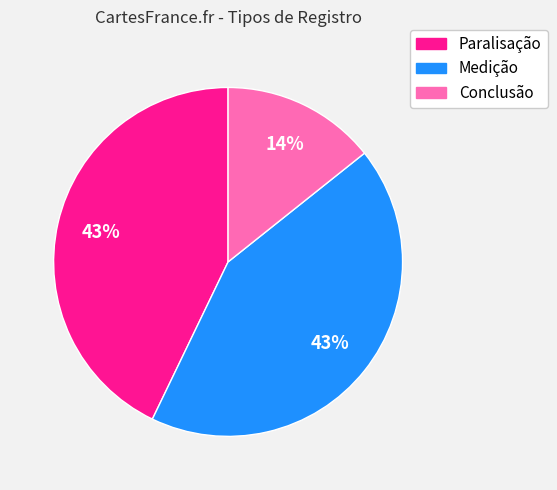

Combined, do Paralisação and Medição account for over 50%?

Yes